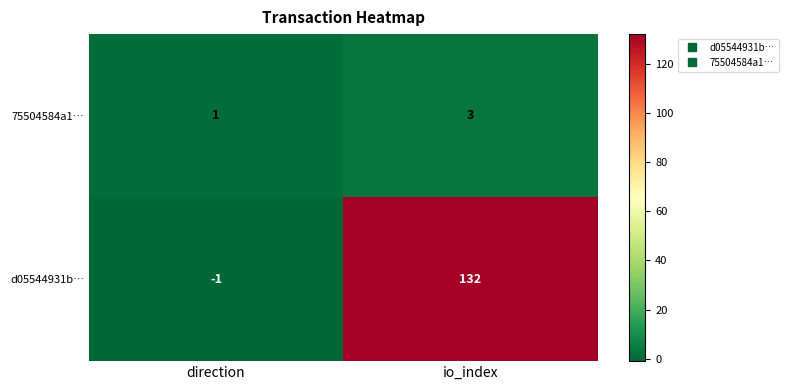

What is the difference between the d05544931b… values at io_index and direction?

133